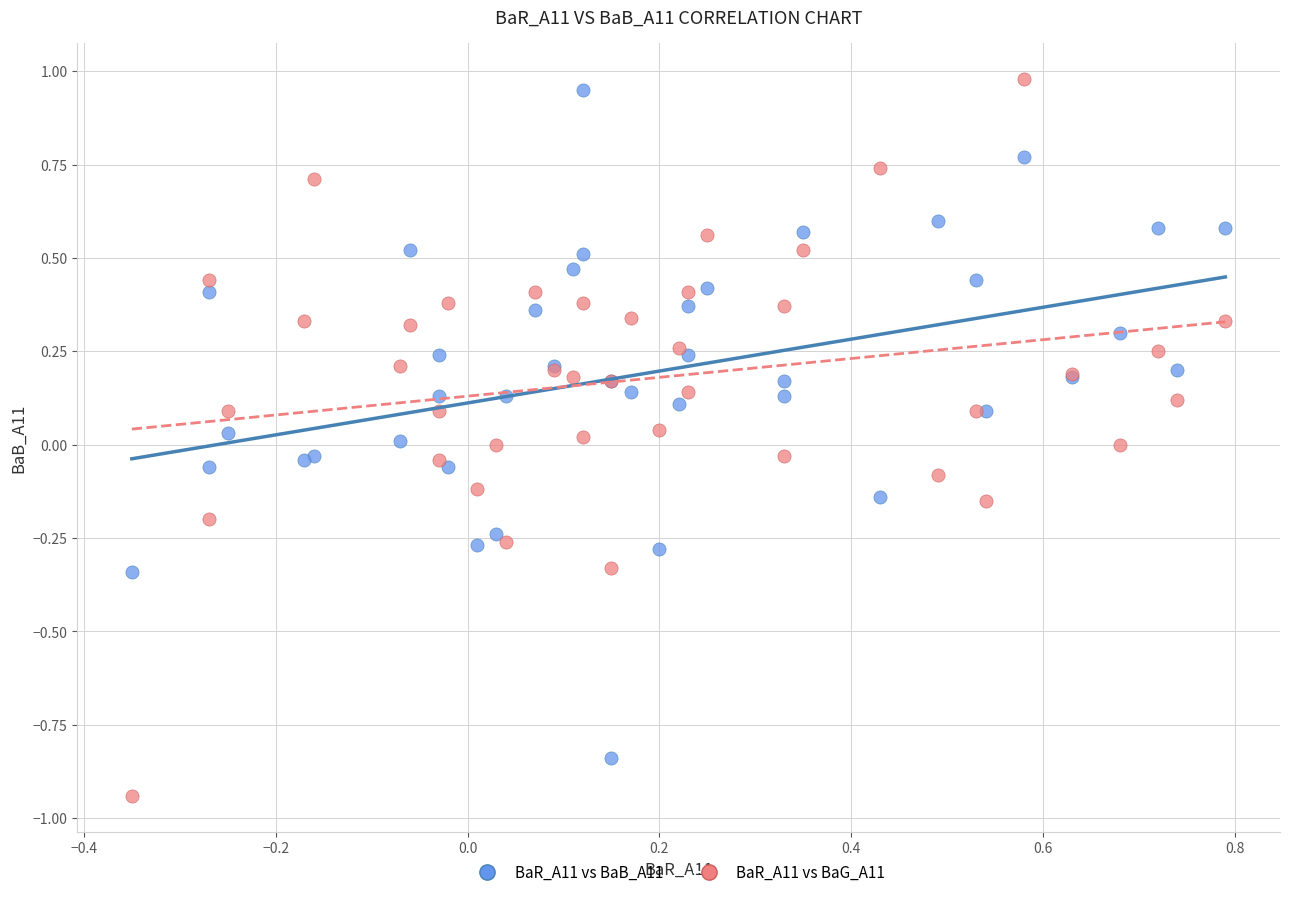

Which series reaches the minimum Y coordinate?

BaR_A11 vs BaG_A11